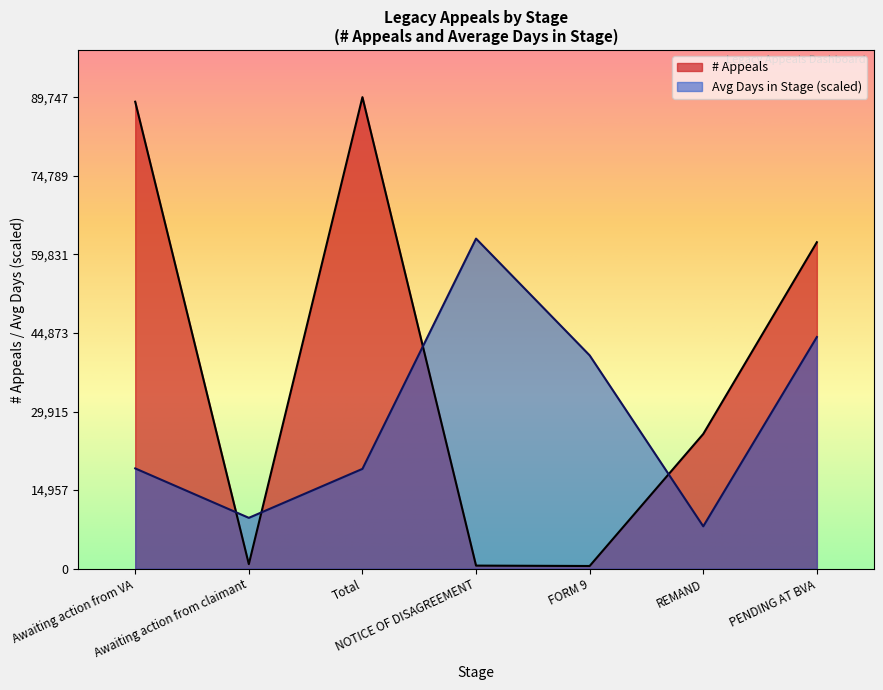

The # Appeals series shows 868.0 at Awaiting action from claimant. True or false?

True